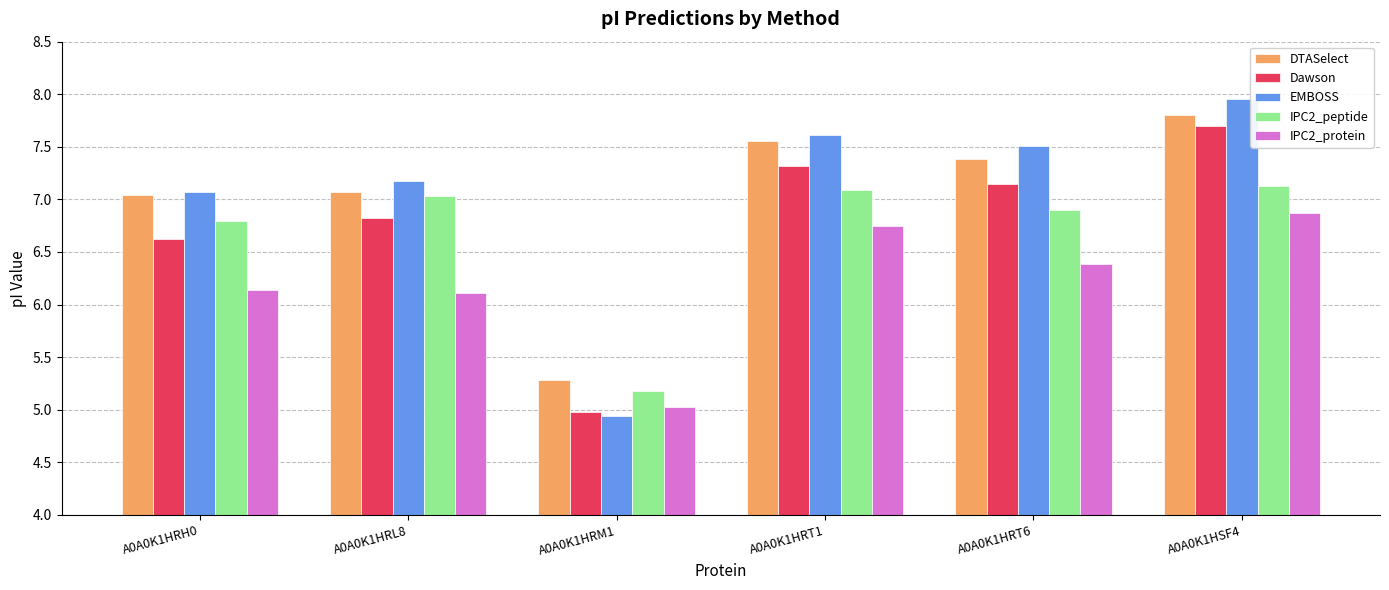

At how many categories does at least one series exceed 6?

5